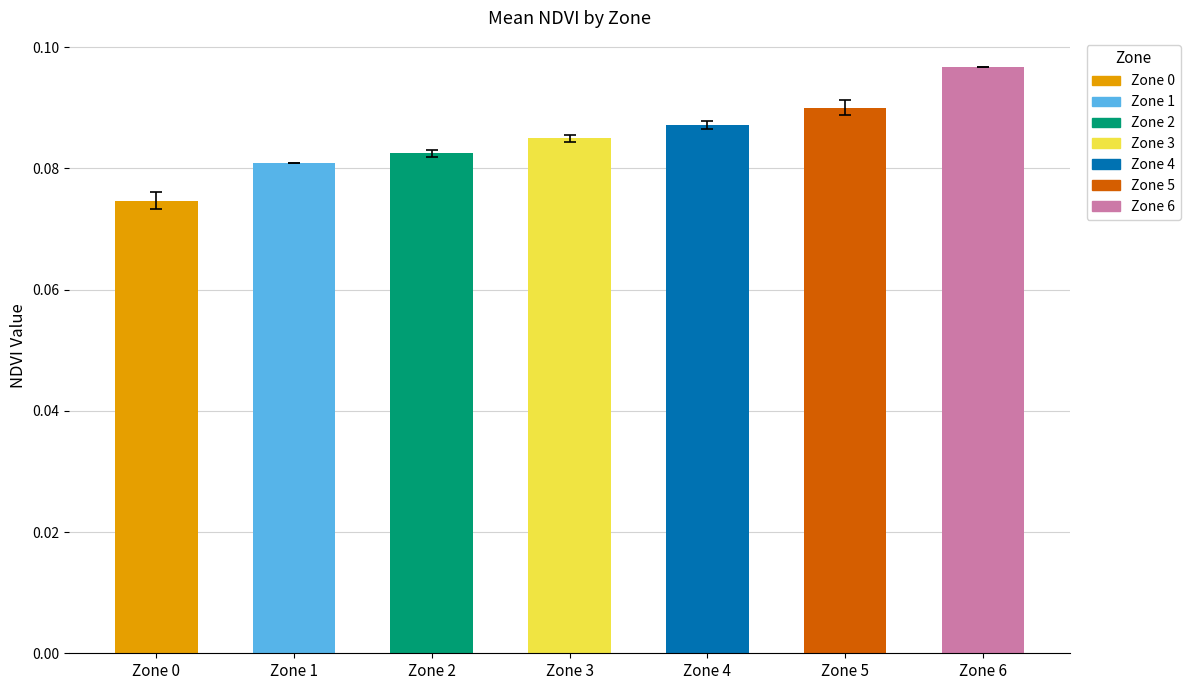

The value at Zone 4 is 0.2. True or false?

False